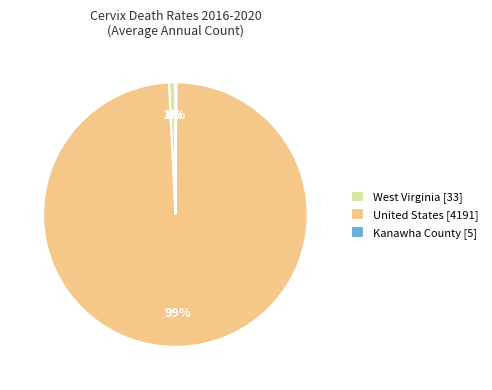

True or false: United States [4191] accounts for 99% of the total.

True